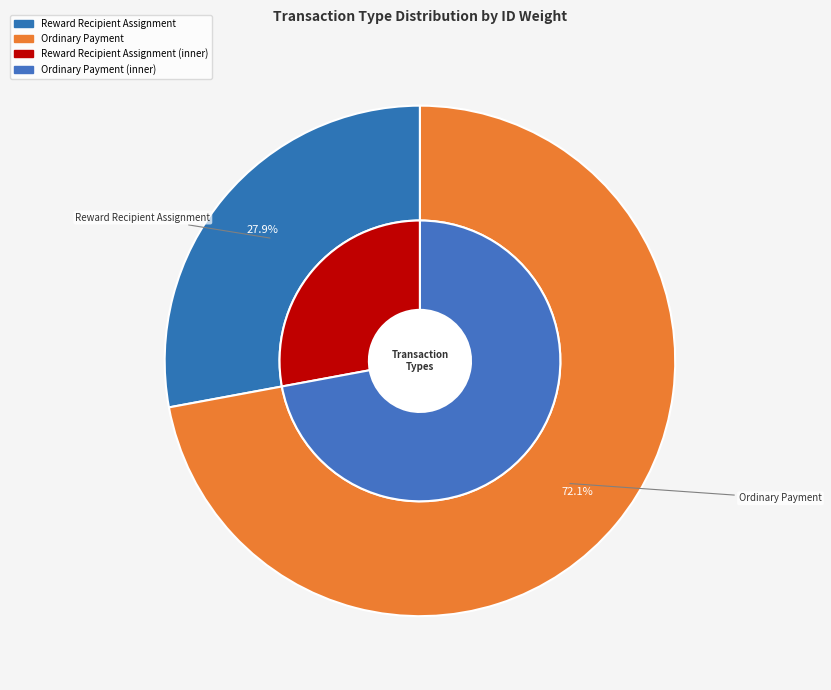

What percentage is the Ordinary Payment slice, to the nearest percent?

72%